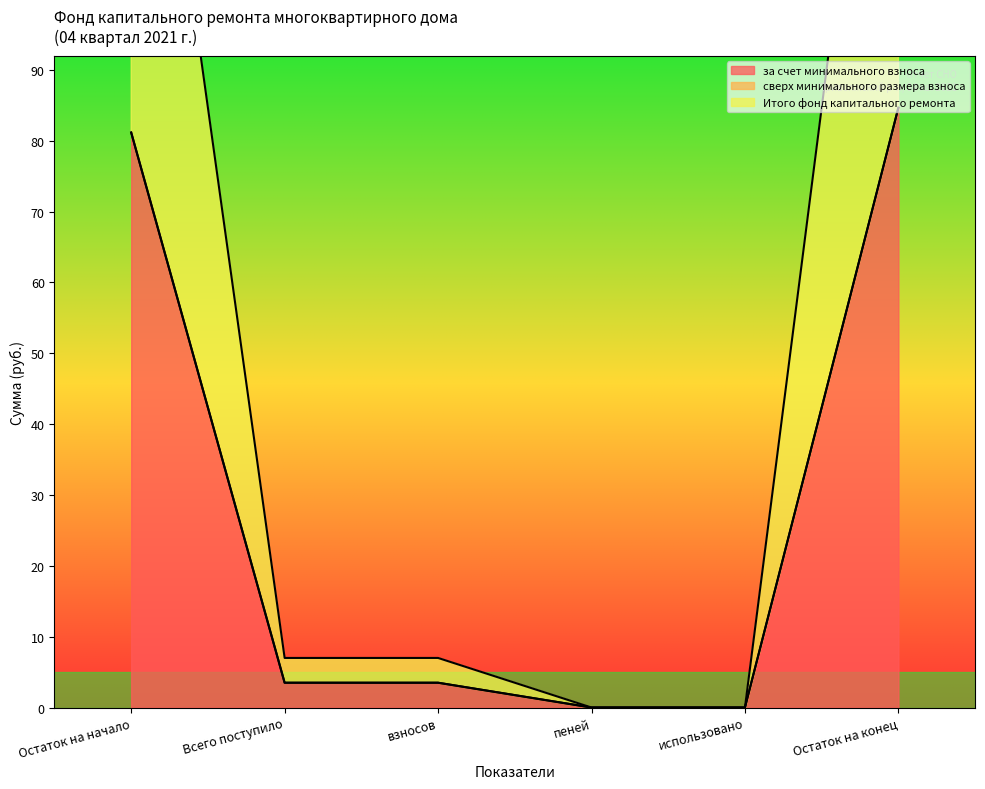

At which label does Итого фонд капитального ремонта first exceed 3?

Остаток на начало